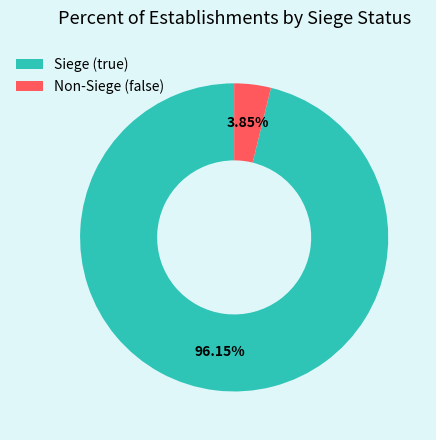

Is the sum of Siege (true) and Non-Siege (false) greater than half?

Yes